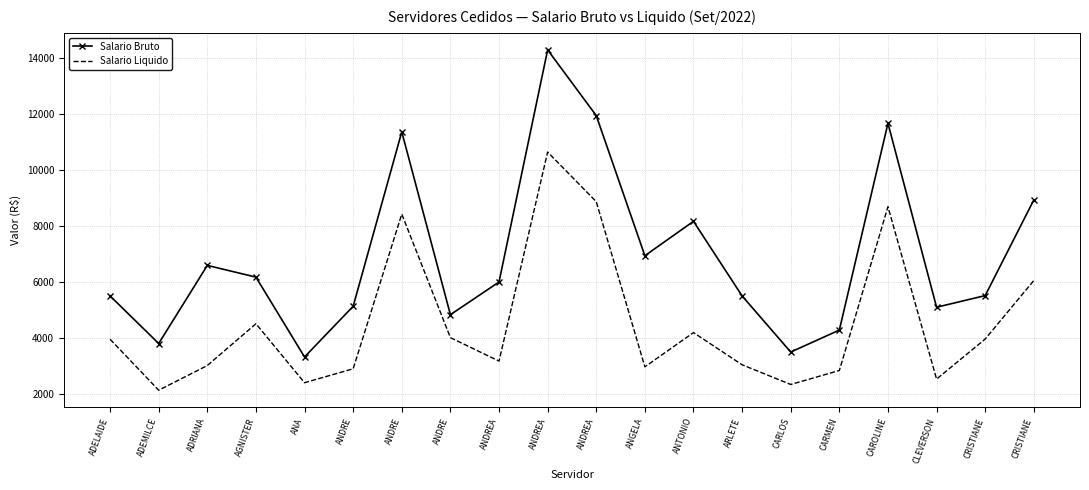

How many interior local valleys does the Salario Bruto series have?

6